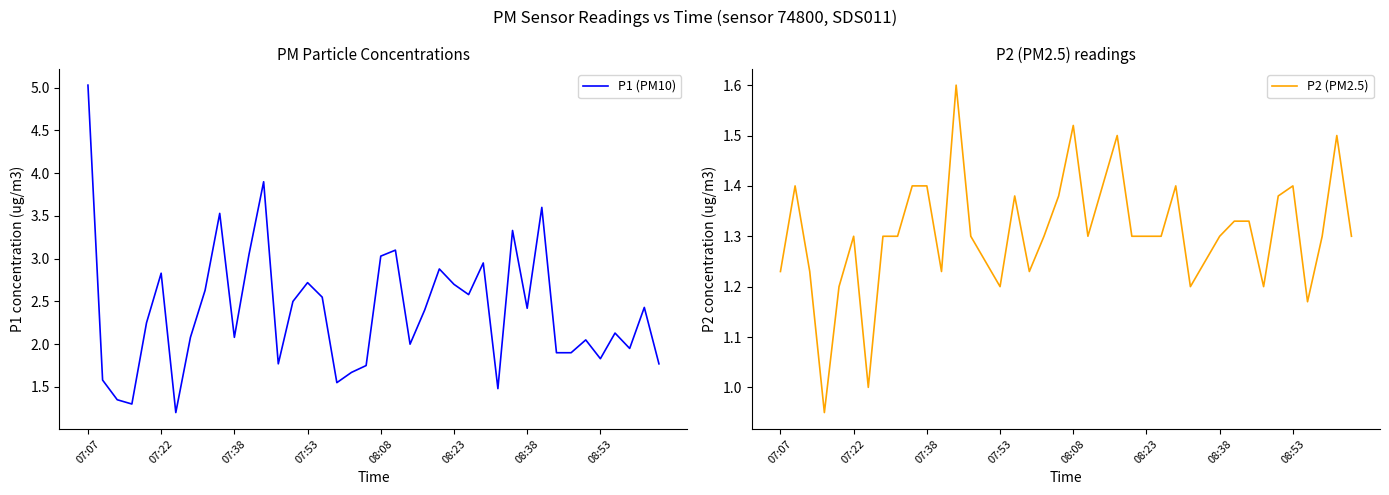

What is the highest value of the P1 (PM10) series?

5.0